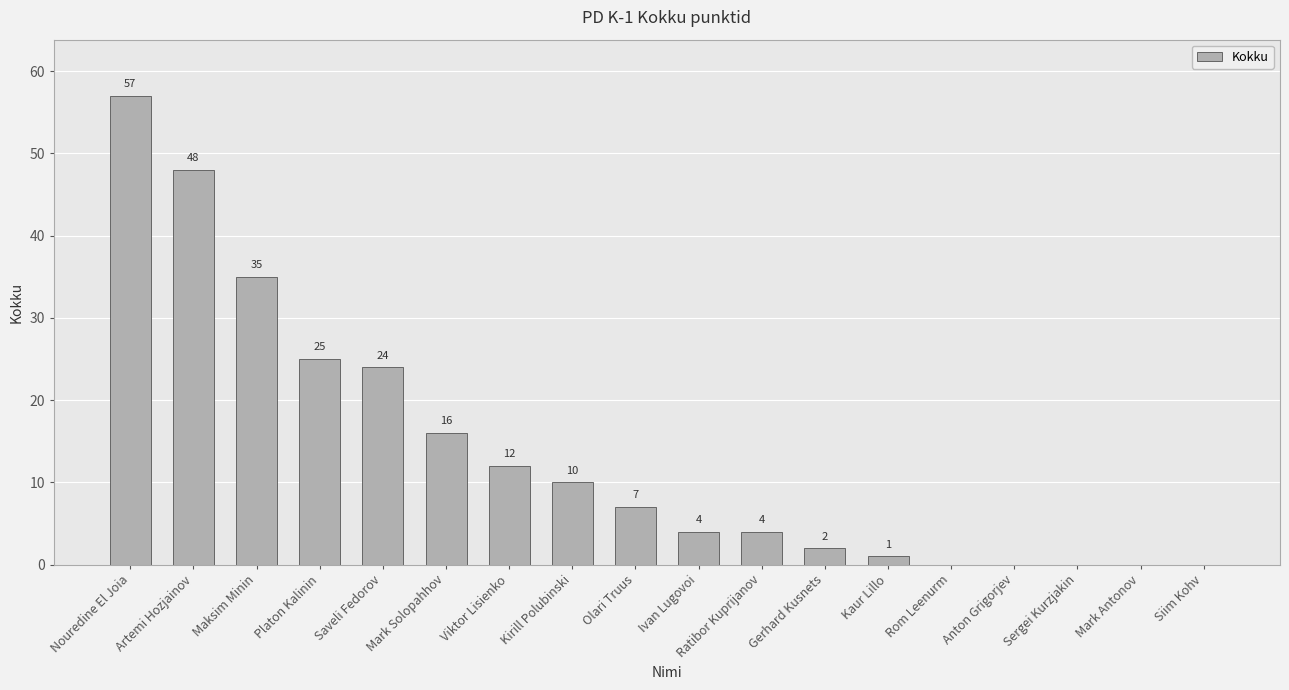

How many positive values are there?

13